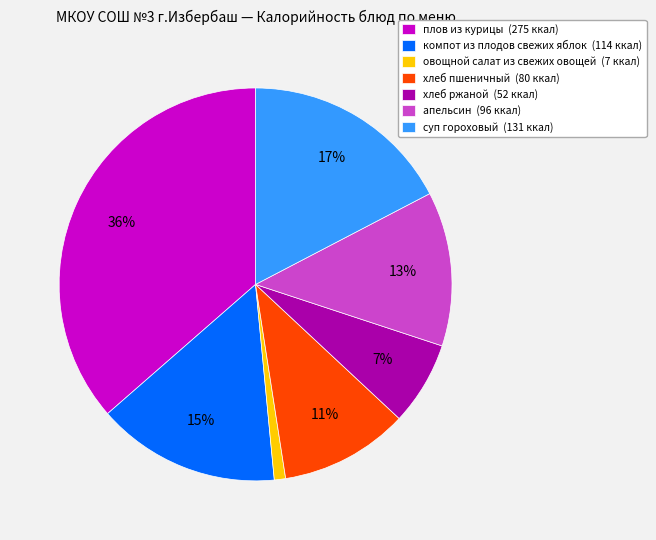

To the nearest percent, what is the difference between the largest and smallest slice percentages?

35%